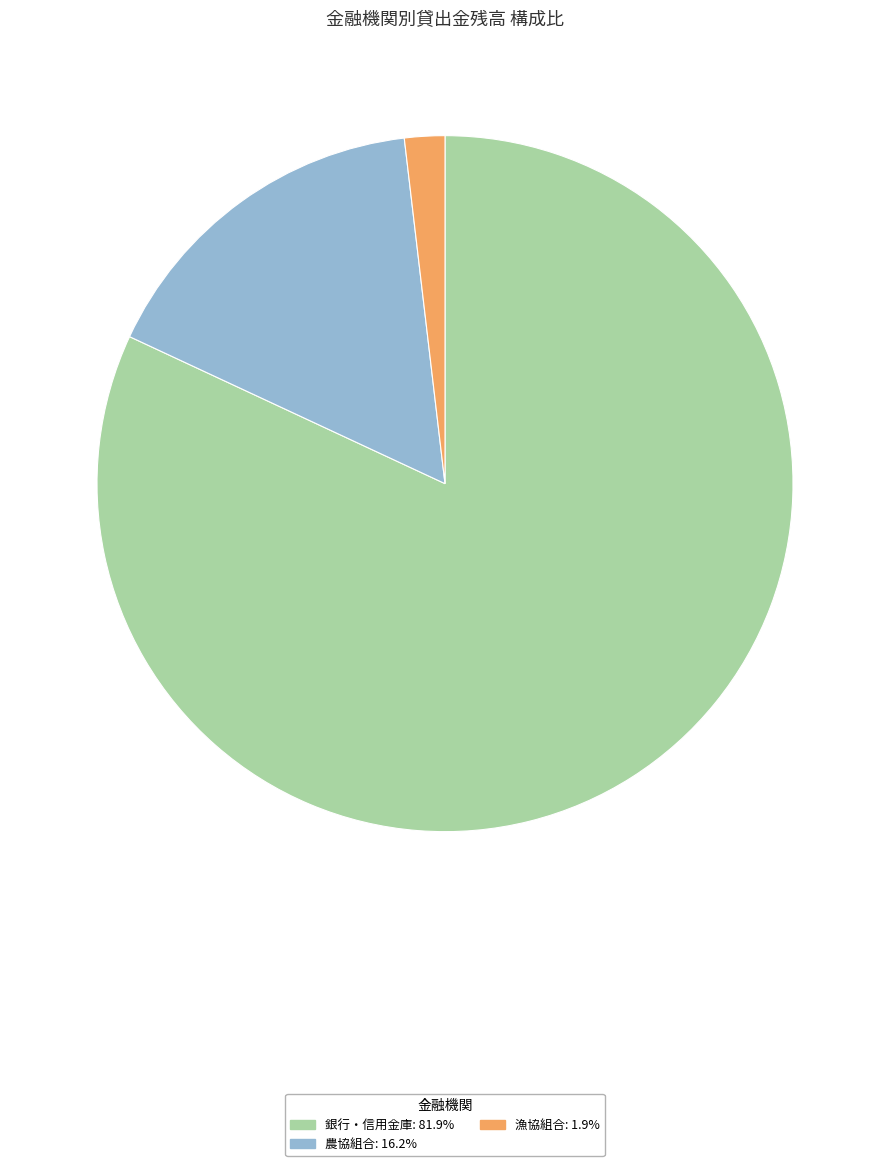

Is there a majority slice in this chart?

Yes